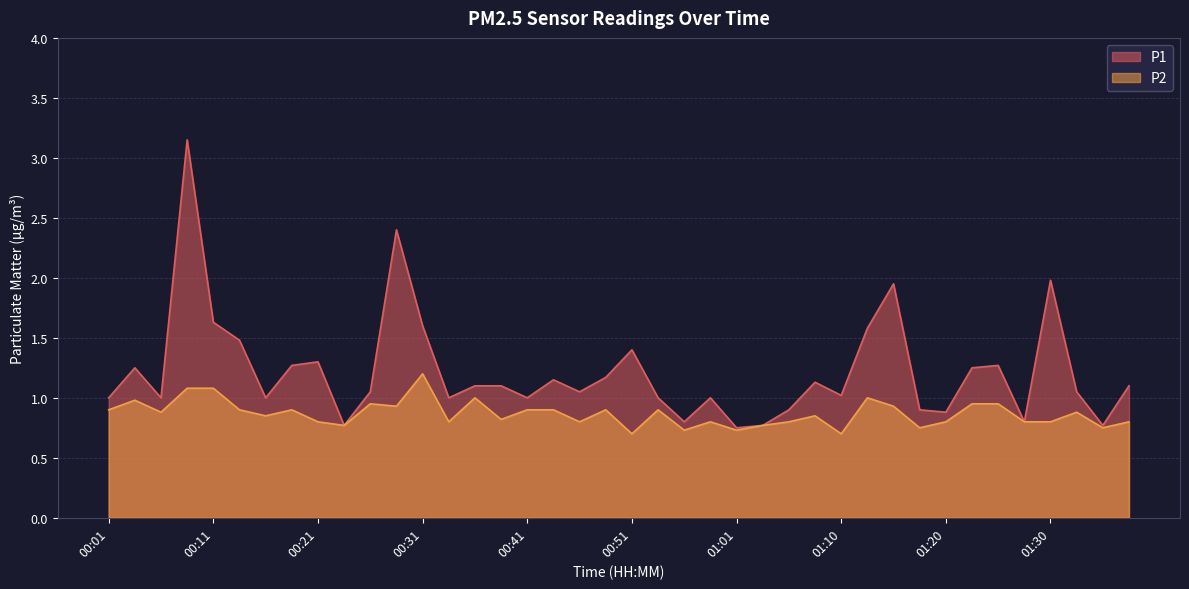

How many lines are shown in the chart?

2